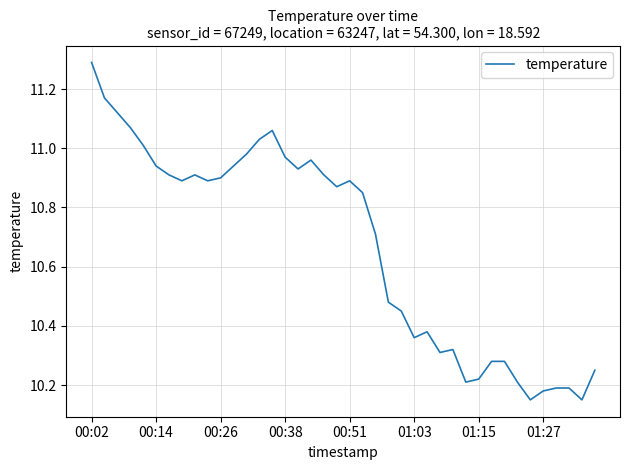

What is the maximum value shown in the chart?

11.3